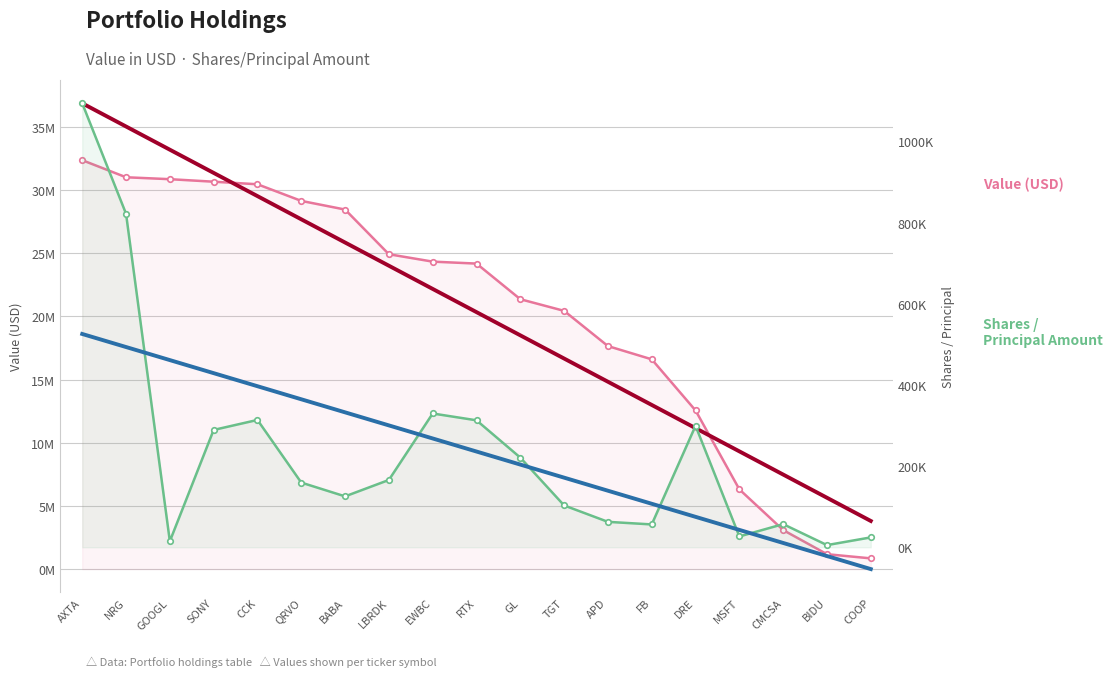

List the labels in order of Value (USD) value, largest first.

AXTA, NRG, GOOGL, SONY, CCK, QRVO, BABA, LBRDK, EWBC, RTX, GL, TGT, APD, FB, DRE, MSFT, CMCSA, BIDU, COOP